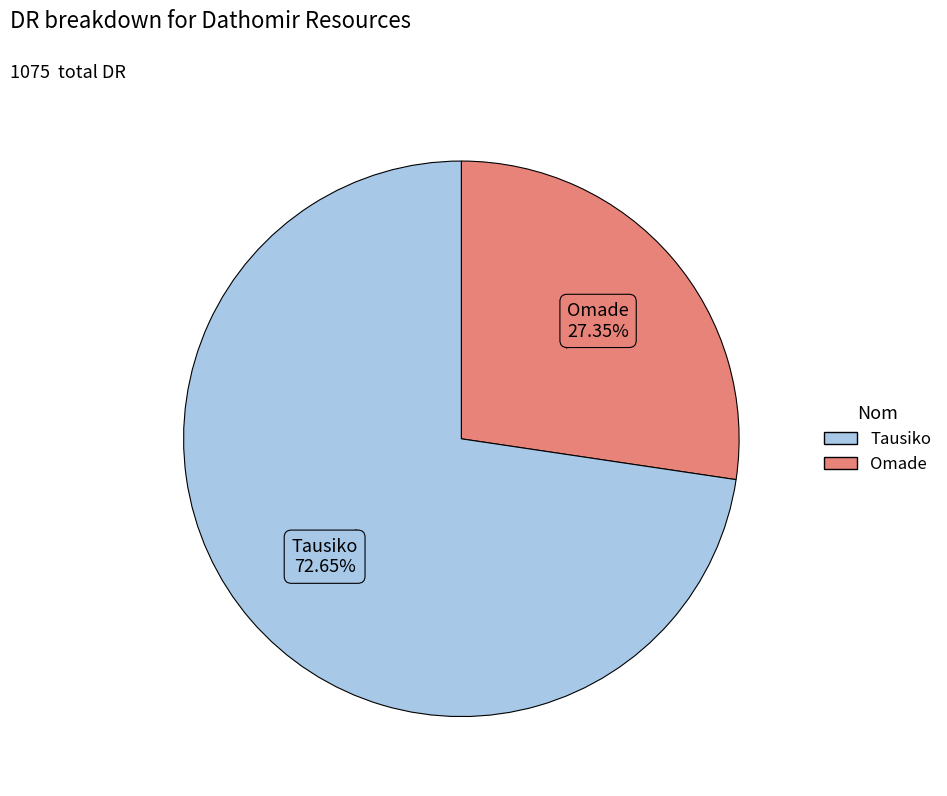

Does any single category account for the majority?

Yes